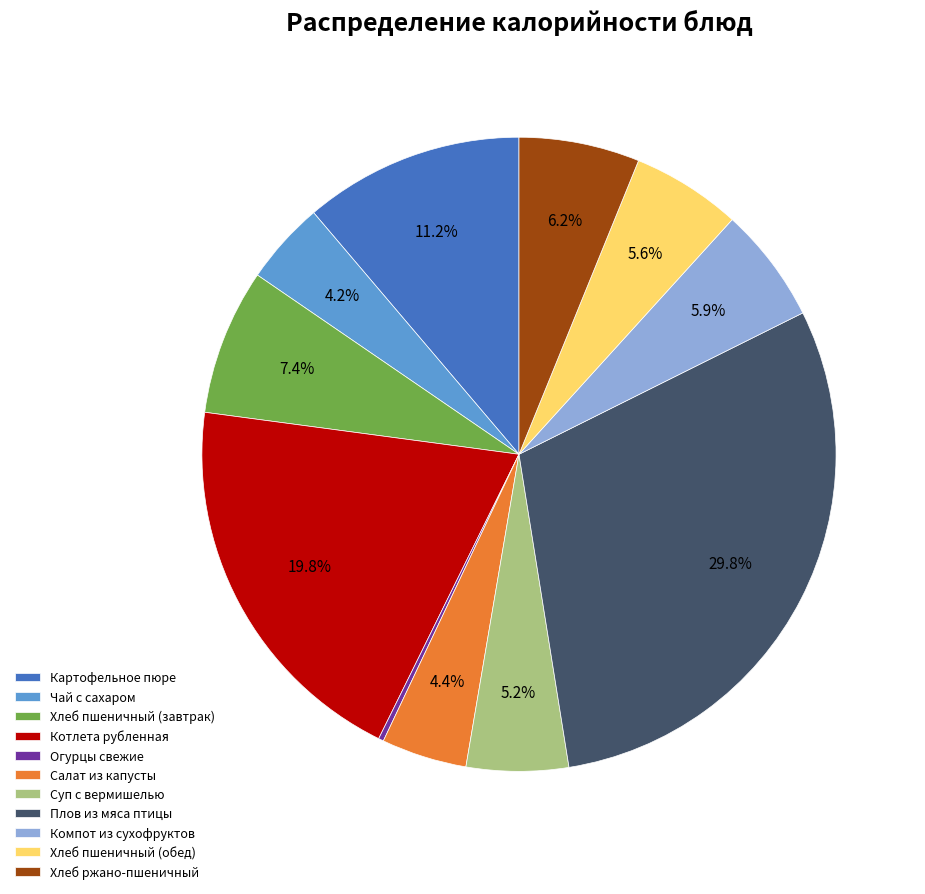

What percentage is the Суп с вермишелью slice, to the nearest percent?

5%